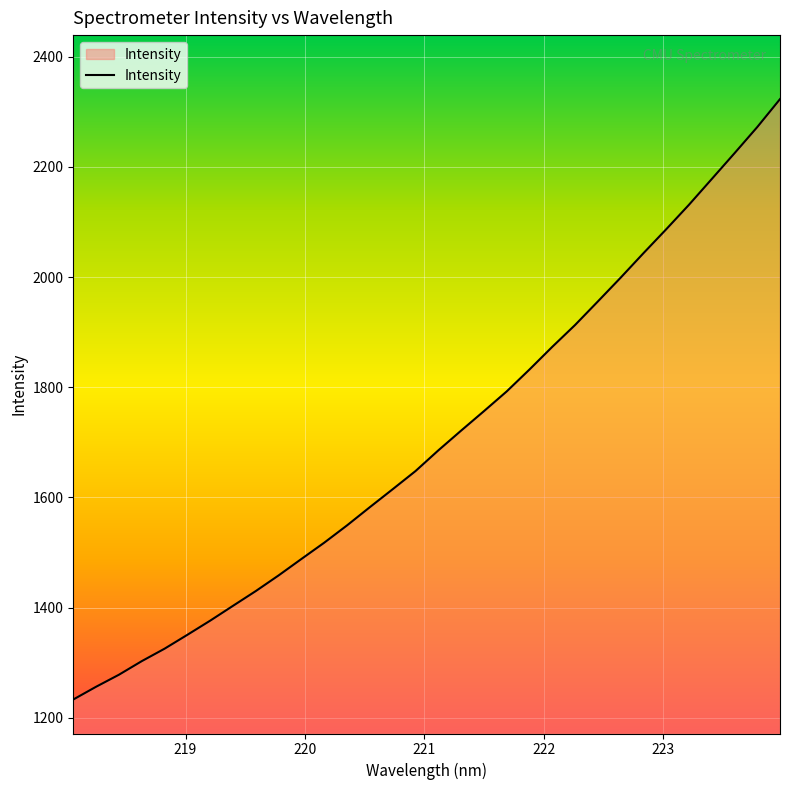

What is the minimum value shown in the chart?

1233.4